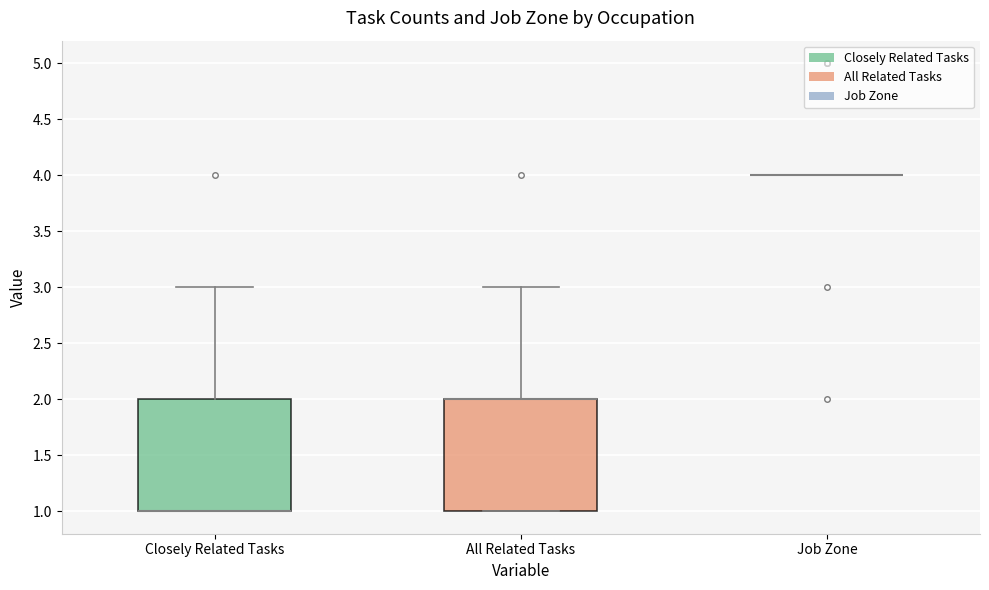

Reading left to right, transcribe this box plot: for each box, give where its median line is, the range the box spans, and where its two whiskers end, as read against the y-axis. The values are not printed on the chart, so give them approximately, as read against the axis.

Closely Related Tasks: median 1 (drawn on the box's lower edge), box 1 to 2, whiskers 1 to 3
All Related Tasks: median 2 (drawn on the box's upper edge), box 1 to 2, whiskers 1 to 3
Job Zone: box collapsed to a line at 4, whiskers 4 to 4